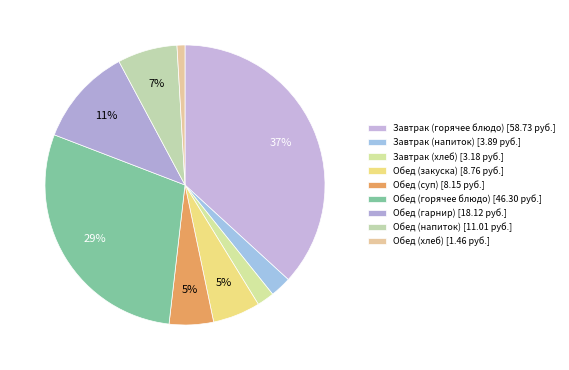

Combined, what portion of the pie is Обед (напиток) and Обед (горячее блюдо)?

35.9%